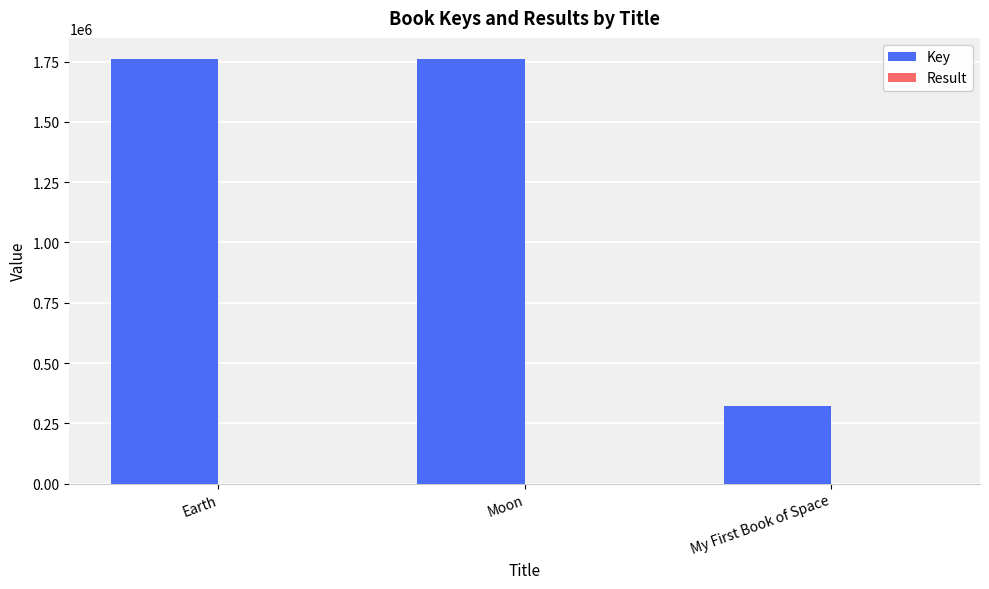

Between Moon and My First Book of Space, which series saw the biggest shift?

Key